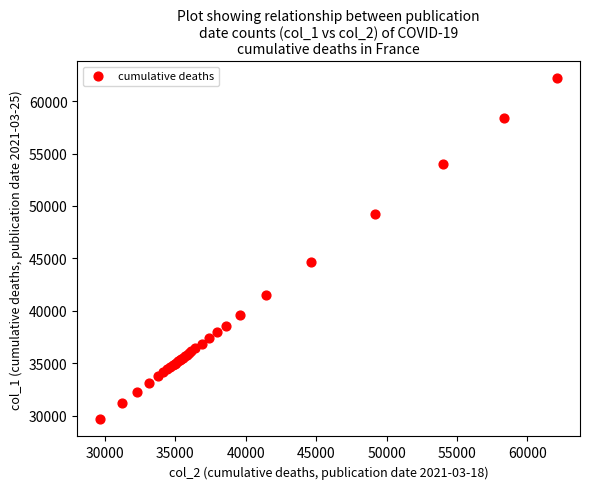

What Y value in the scatter plot is closest to 45906?

44678